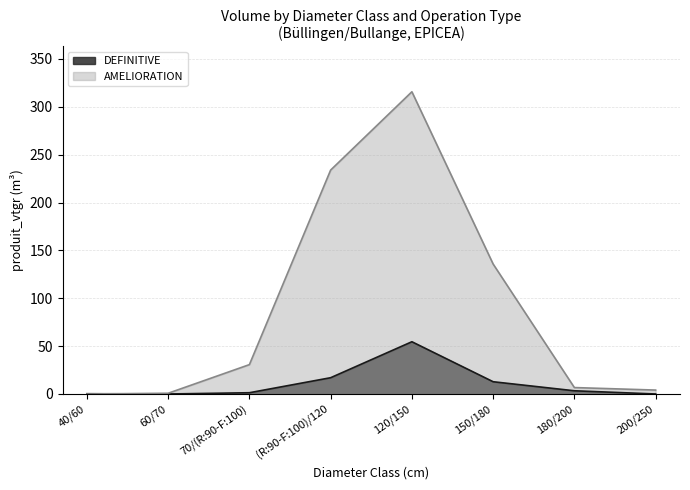

Rank the series by their maximum value, from lowest to highest.

DEFINITIVE, AMELIORATION